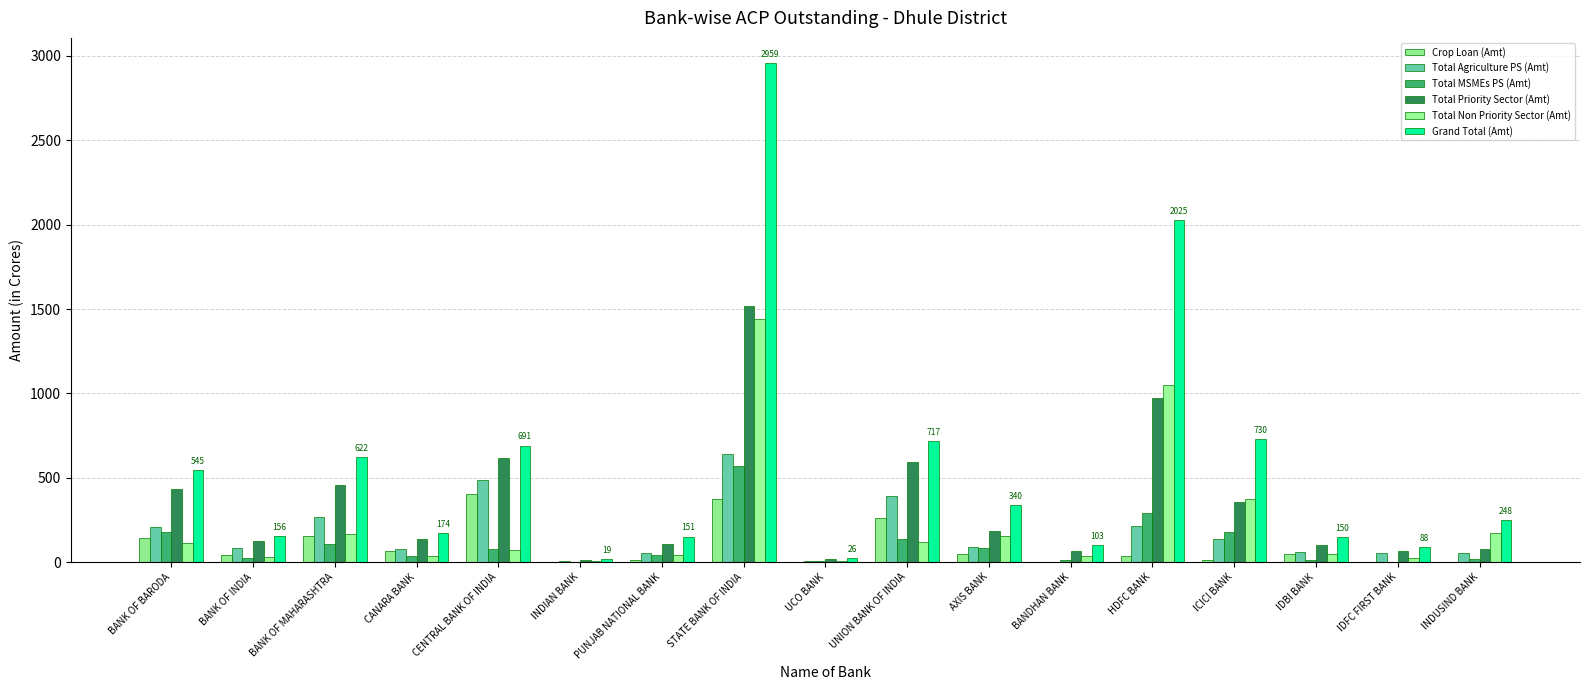

What is the approximate value of Total Non Priority Sector (Amt) at STATE BANK OF INDIA?

1442.3